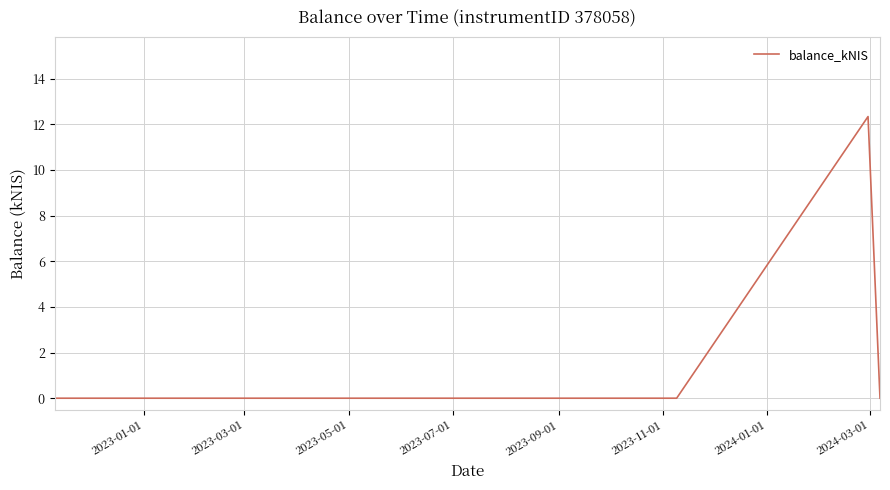

What is the greatest value displayed?

12.3